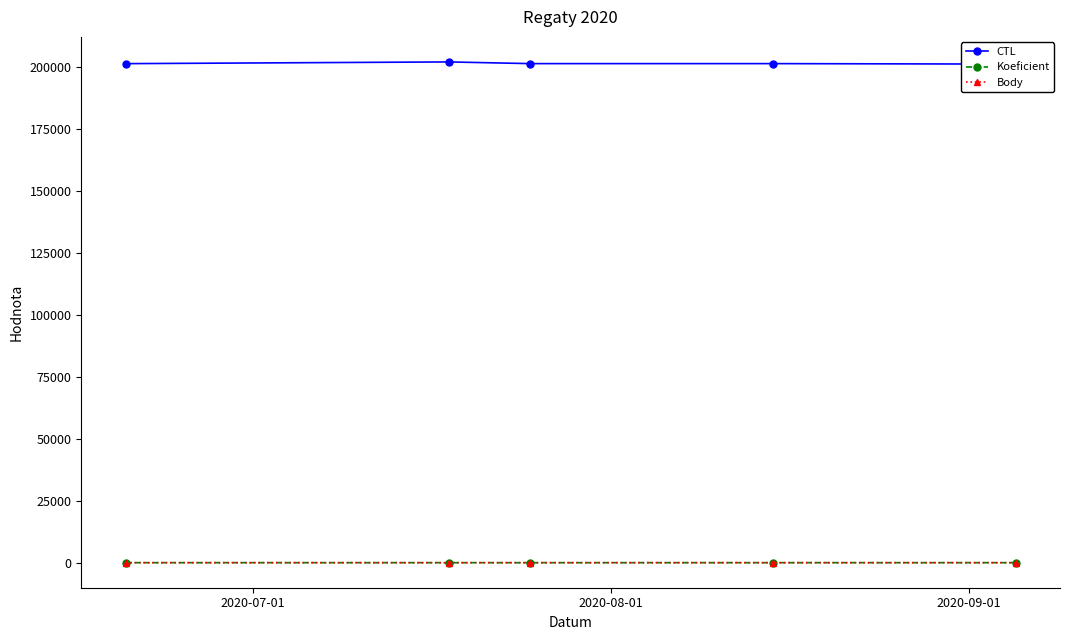

What is the minimum value for CTL?

201135